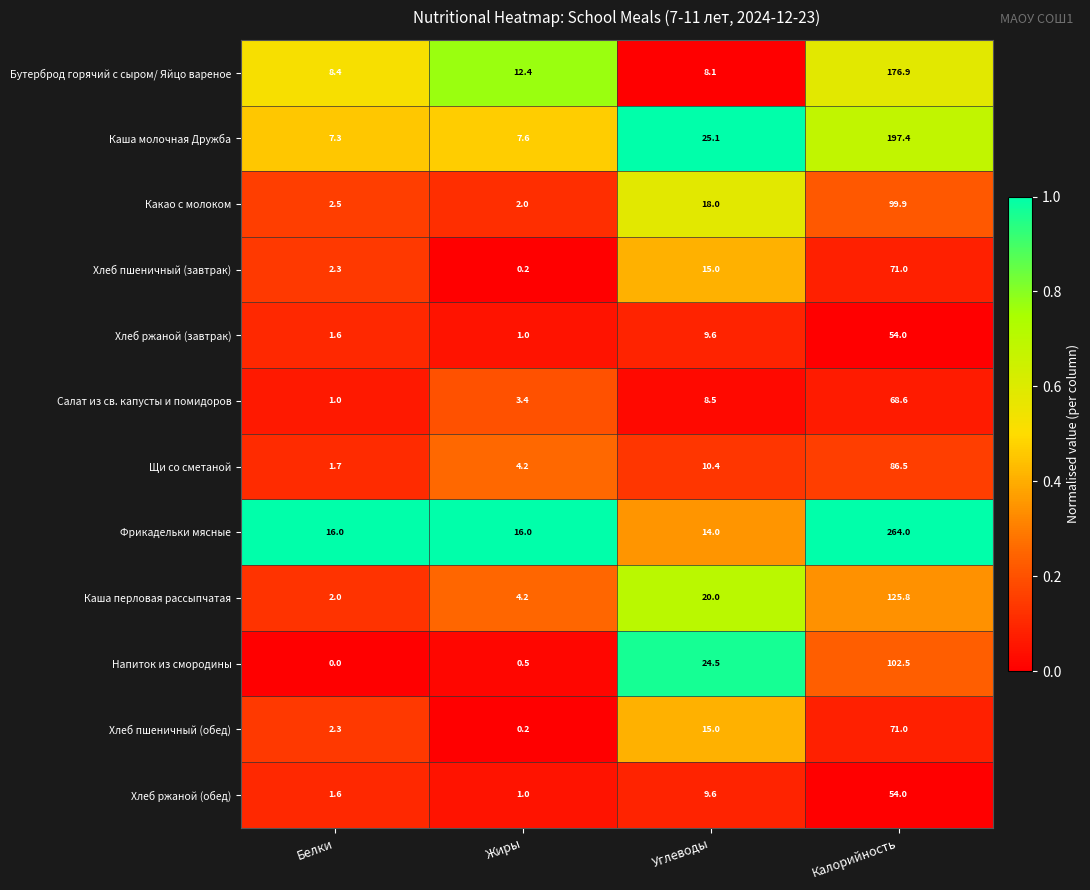

Which series has the largest range (max minus min)?

Фрикадельки мясные